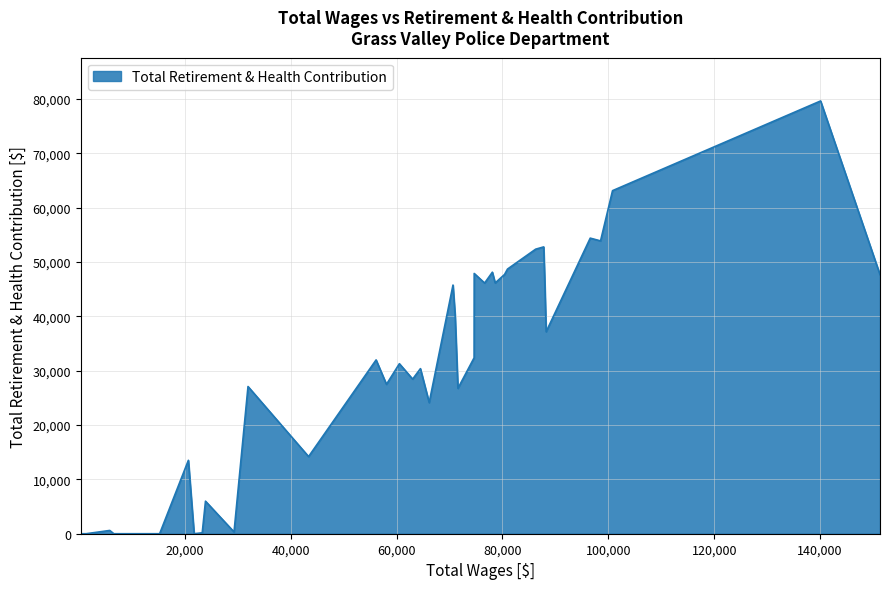

What is the greatest value displayed?

79622